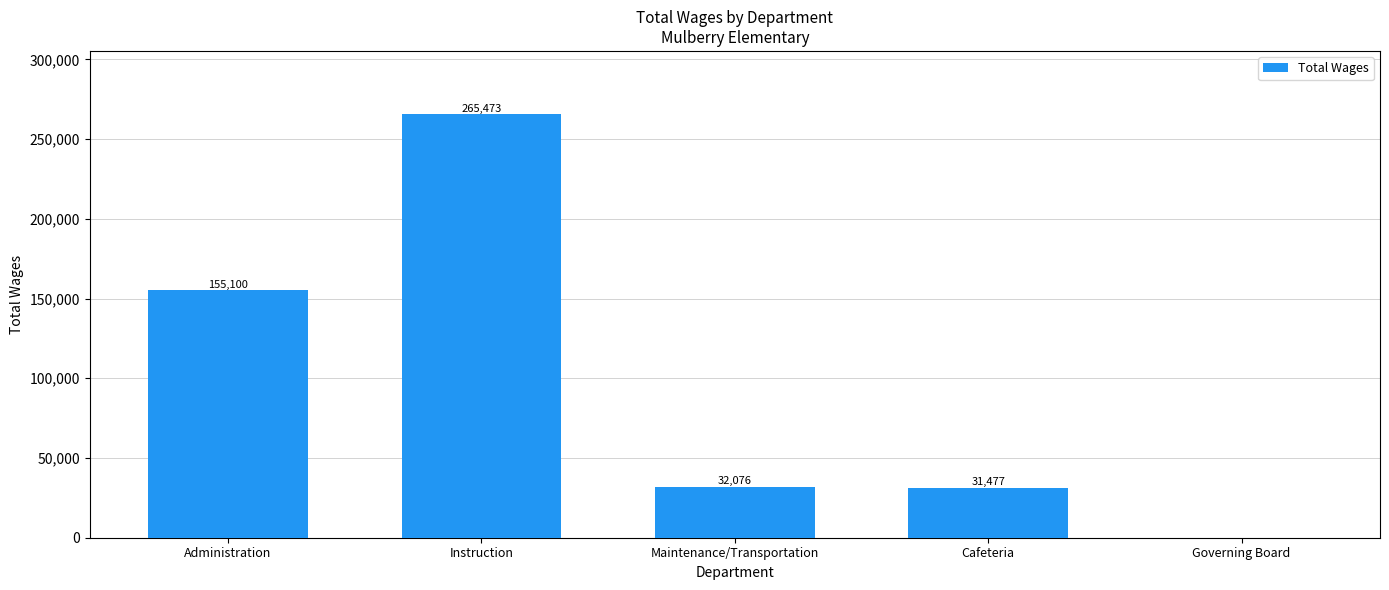

What is the sum of the values at Maintenance/Transportation and Governing Board?

32076